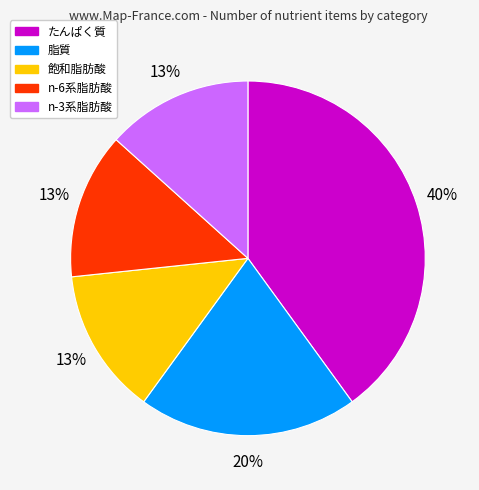

Count the number of slices in the pie.

5